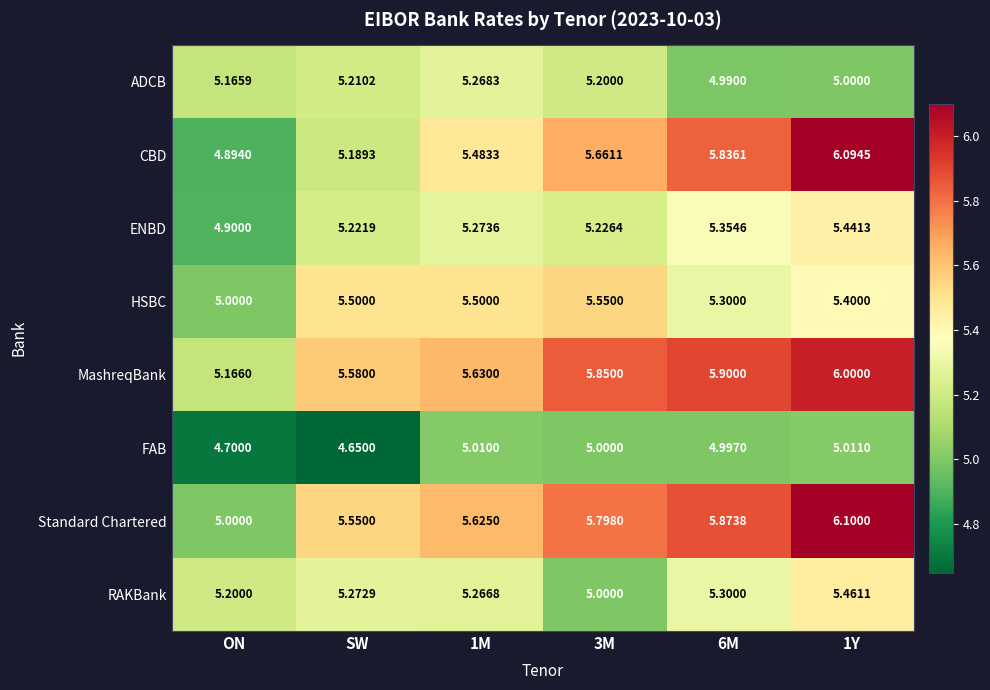

At 1M, list the series in order from smallest to largest.

FAB, RAKBank, ADCB, ENBD, CBD, HSBC, Standard Chartered, MashreqBank